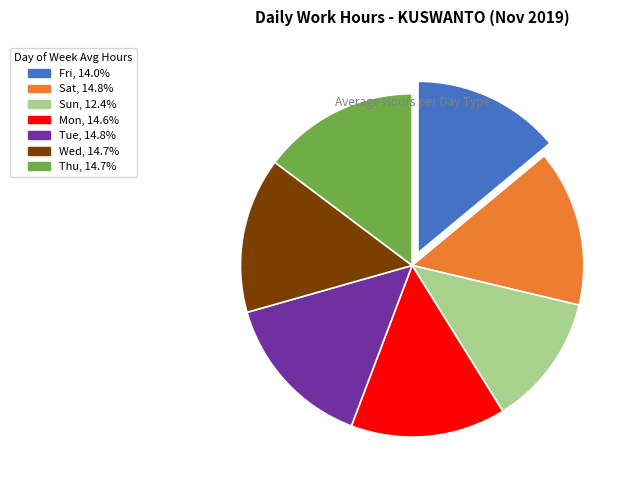

What is the smallest slice in the pie chart?

Sun